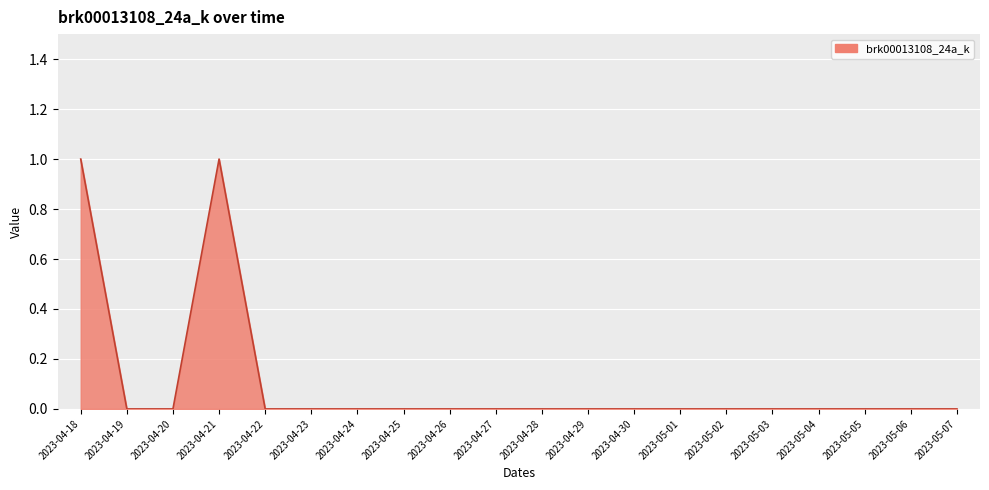

Does the chart display data point markers on the line(s)?

No